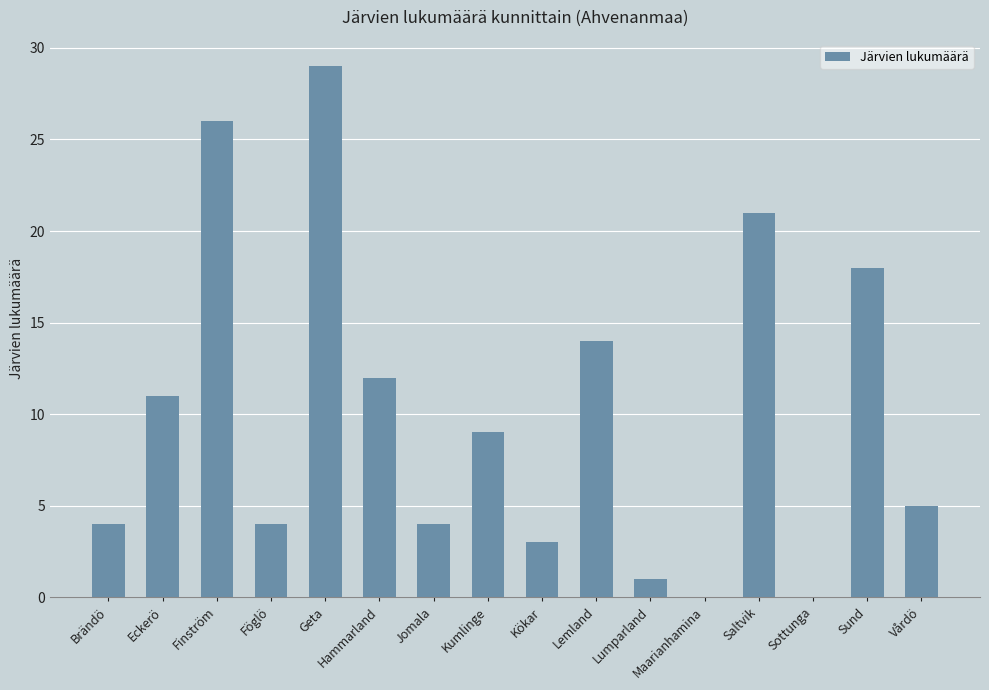

Which label corresponds to the largest value in the chart?

Geta